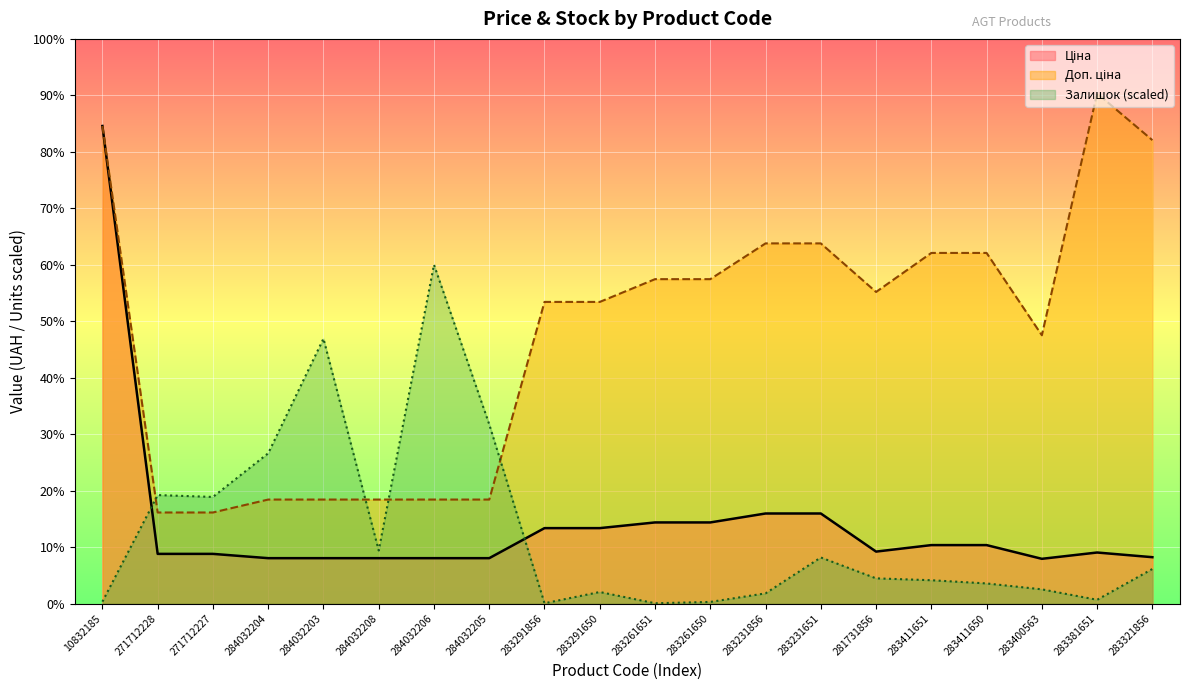

Reading left to right, what are all the values shown in this chart?

Ціна: 5497.3	571.6	571.6	522.2	522.2	522.2	522.2	522.2	868.0	868.0	933.5	933.5	1036.5	1036.5	597.8	672.7	672.7	514.7	587.3	533.5
Доп. ціна: 5497.3	1048.0	1048.0	1197.0	1197.0	1197.0	1197.0	1197.0	3472.1	3472.1	3734.2	3734.2	4145.9	4145.9	3586.7	4036.0	4036.0	3088.4	5872.6	5334.5
Залишок: 21.6	1248.6	1227.0	1729.6	3049.1	610.4	3900.0	2062.5	3.1	132.6	3.1	18.5	117.2	530.3	289.8	268.2	231.2	163.4	43.2	397.7